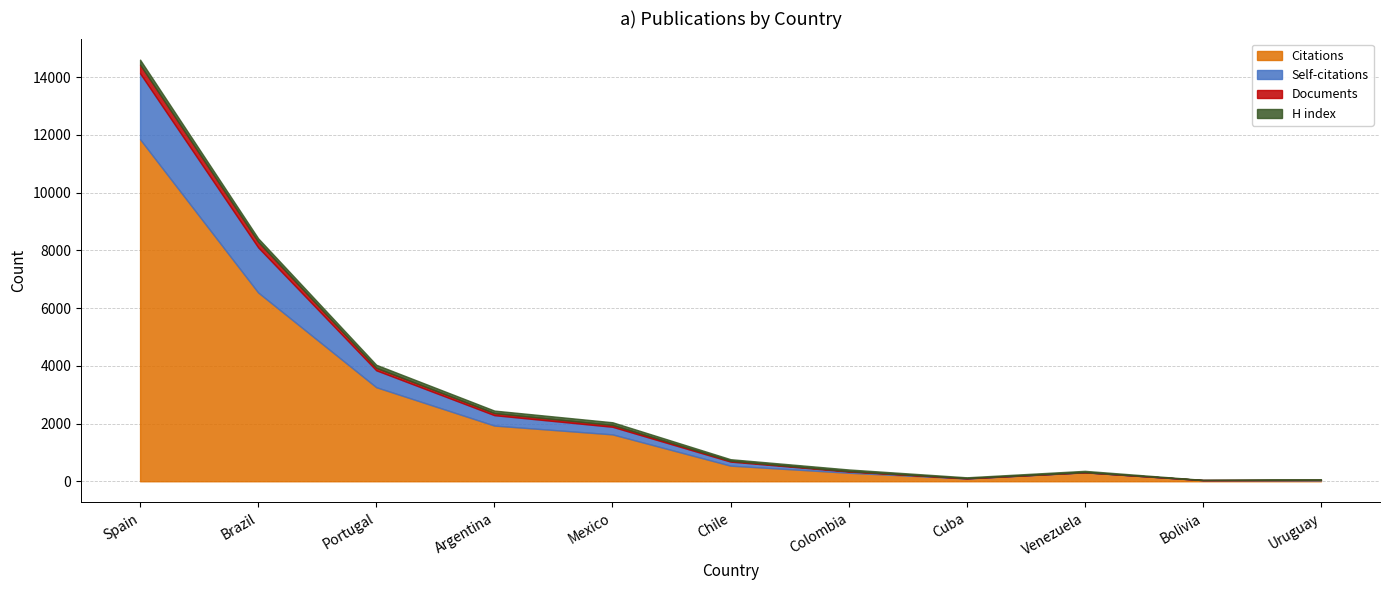

What is the maximum value shown in the chart?

11846